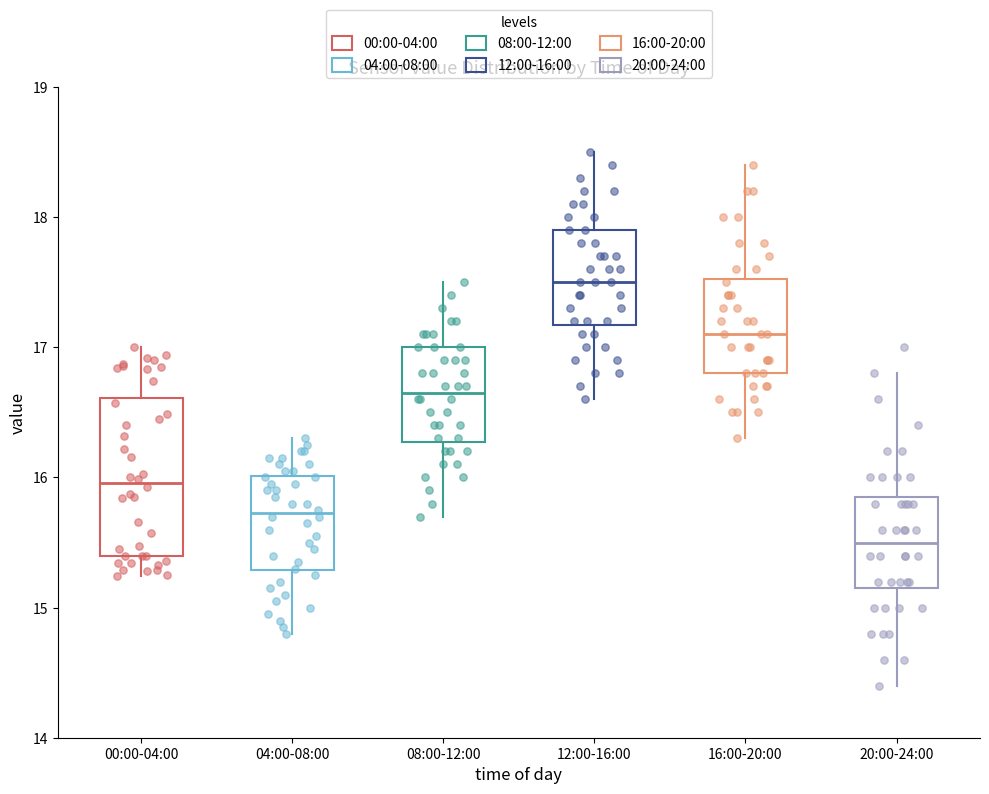

Reading left to right, read every box against the y-axis: the position of its median line, the range the box covers, and the ends of its whiskers. The values are not printed on the chart, so give them approximately, as read against the axis.

00:00-04:00: median 16.0, box 15.4 to 16.6, whiskers 15.2 to 17.0
04:00-08:00: median 15.7, box 15.3 to 16.0, whiskers 14.8 to 16.3
08:00-12:00: median 16.7, box 16.3 to 17.0, whiskers 15.7 to 17.5
12:00-16:00: median 17.5, box 17.2 to 17.9, whiskers 16.6 to 18.5
16:00-20:00: median 17.1, box 16.8 to 17.5, whiskers 16.3 to 18.4
20:00-24:00: median 15.5, box 15.2 to 15.9, whiskers 14.4 to 16.8